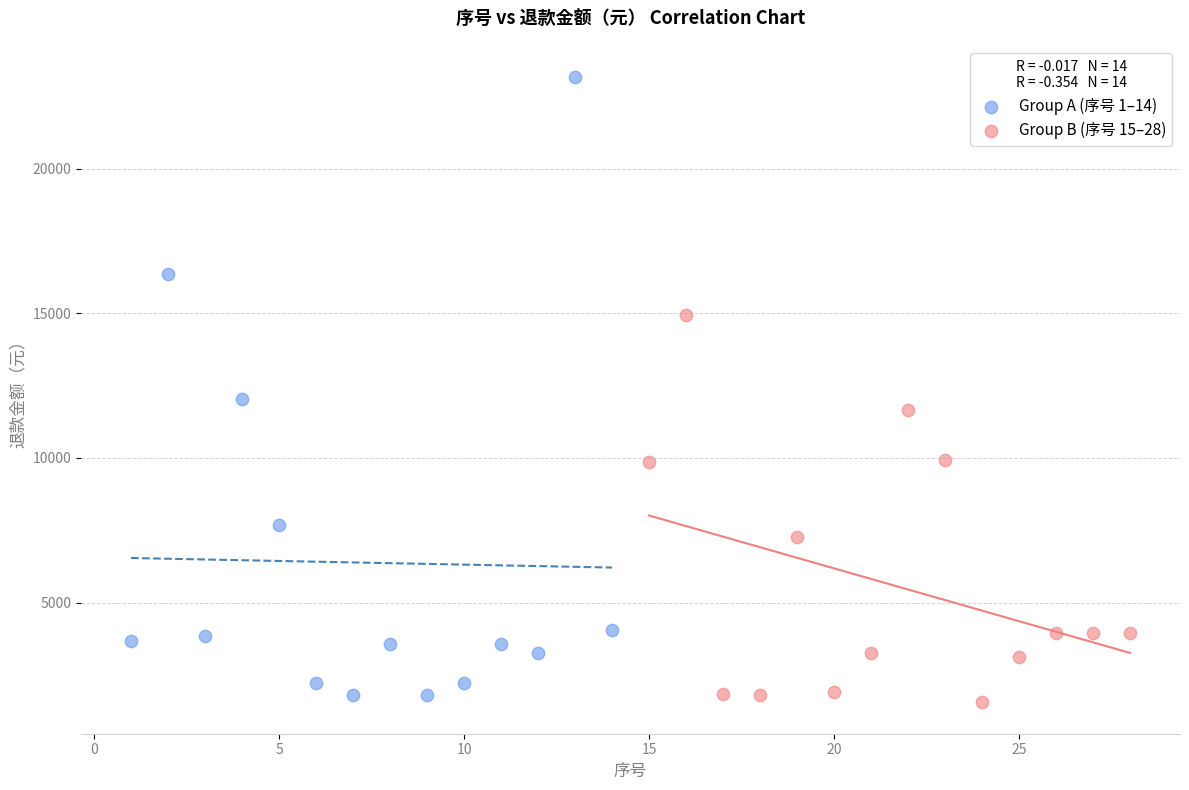

Which series reaches the maximum Y coordinate?

Group A (序号 1–14)